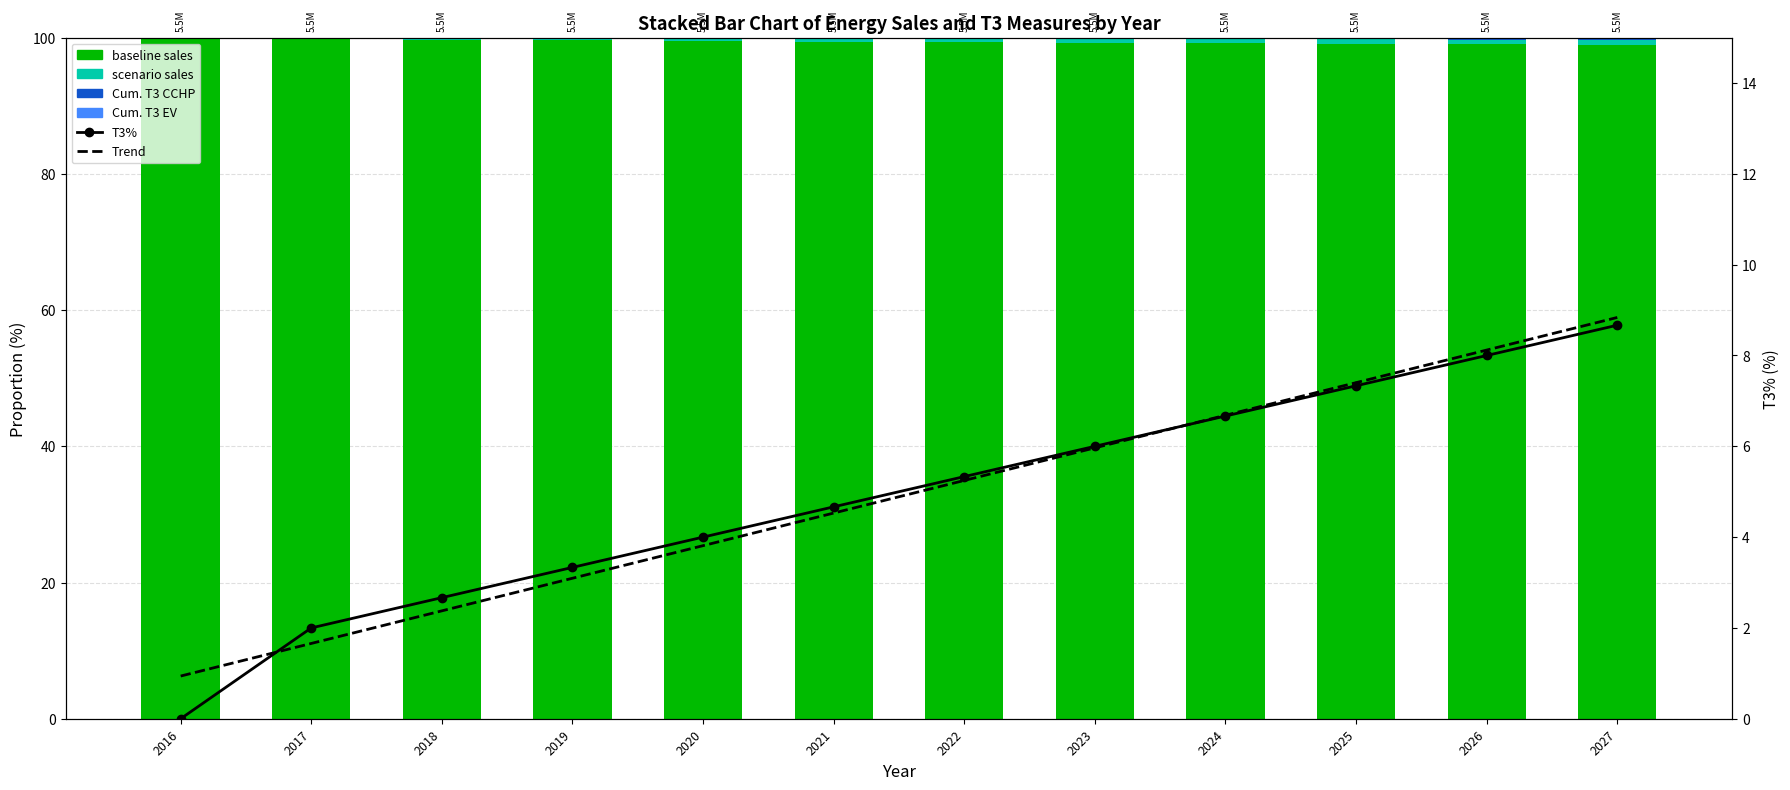

What is the sum of the Cum. T3 measures installed (CCHP) values at 2025 and 2019?

0.2